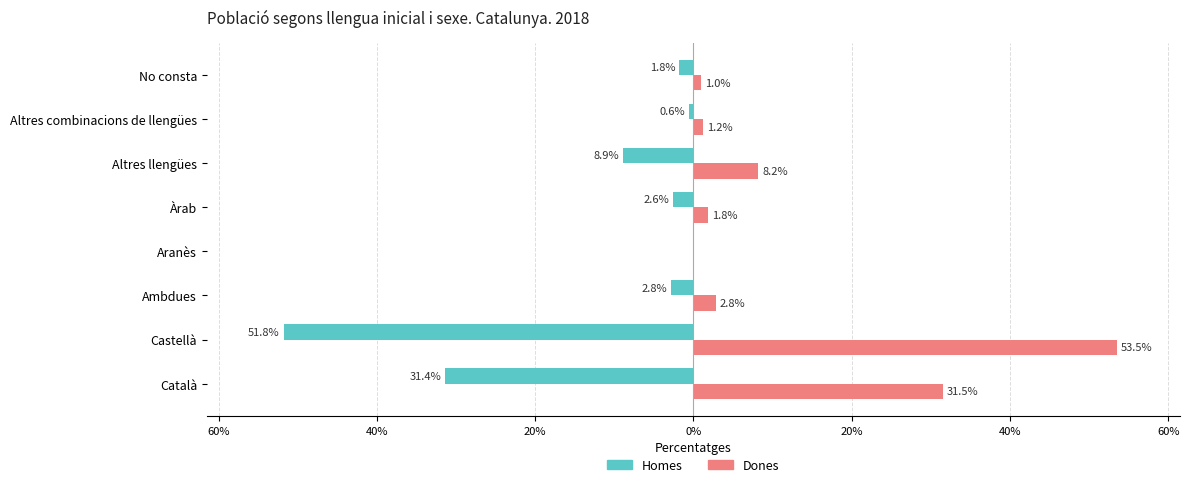

What are all the series names shown in the legend?

Homes, Dones